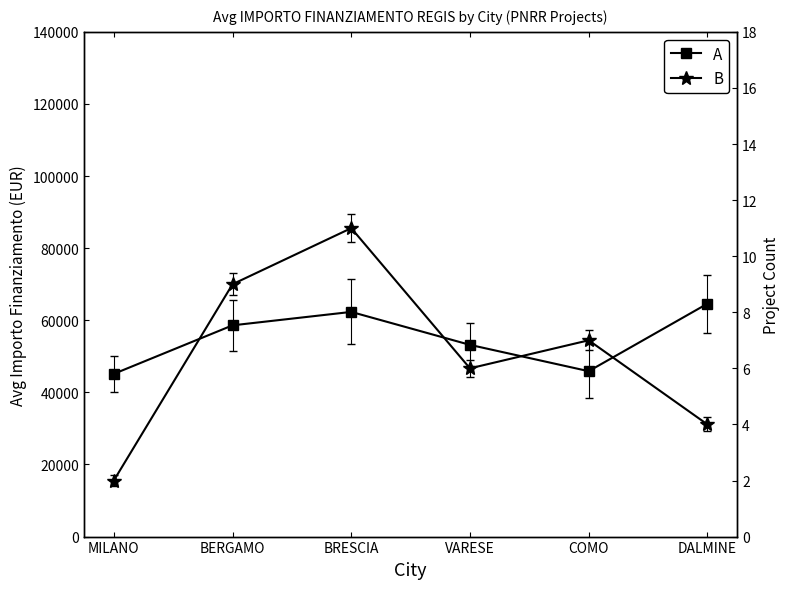

At which label does Avg Importo (EUR) reach its minimum?

MILANO